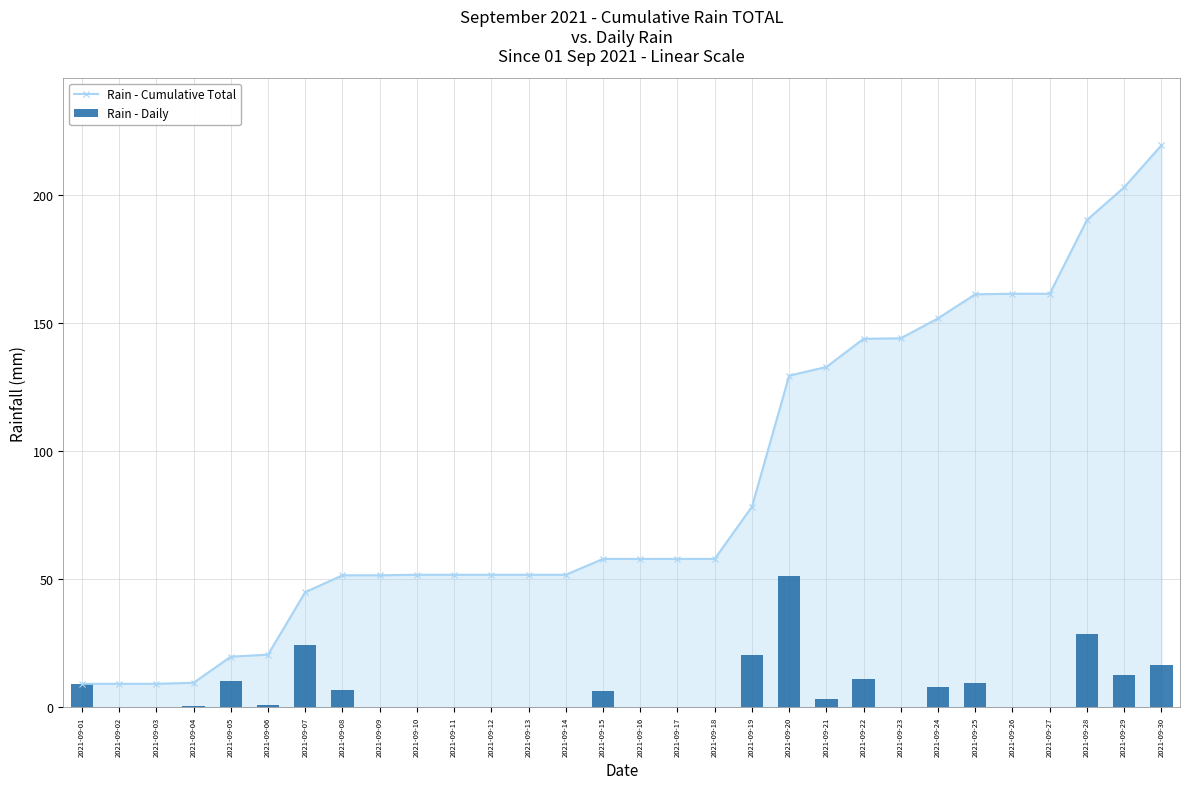

Between 2021-09-01 and 2021-09-06, which series saw the biggest shift?

Rain - Cumulative Total